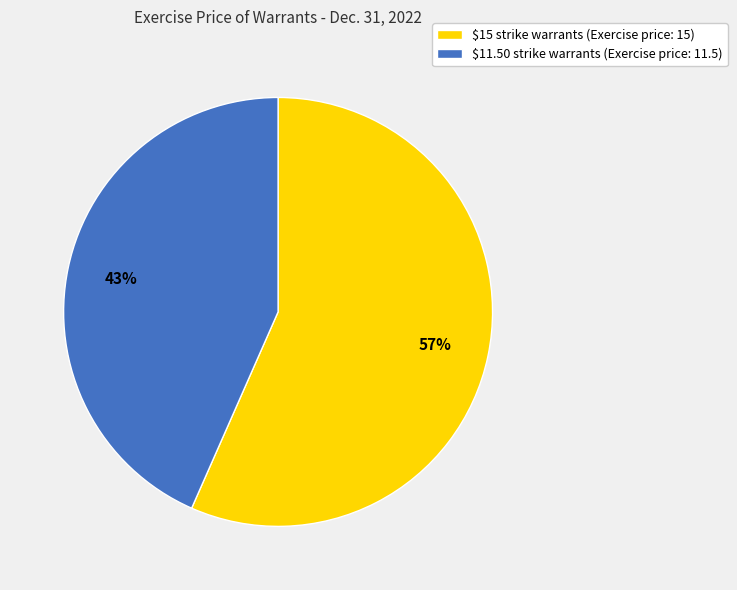

Which has a higher value, $15 strike warrants (Exercise price: 15) or $11.50 strike warrants (Exercise price: 11.5)?

$15 strike warrants (Exercise price: 15)